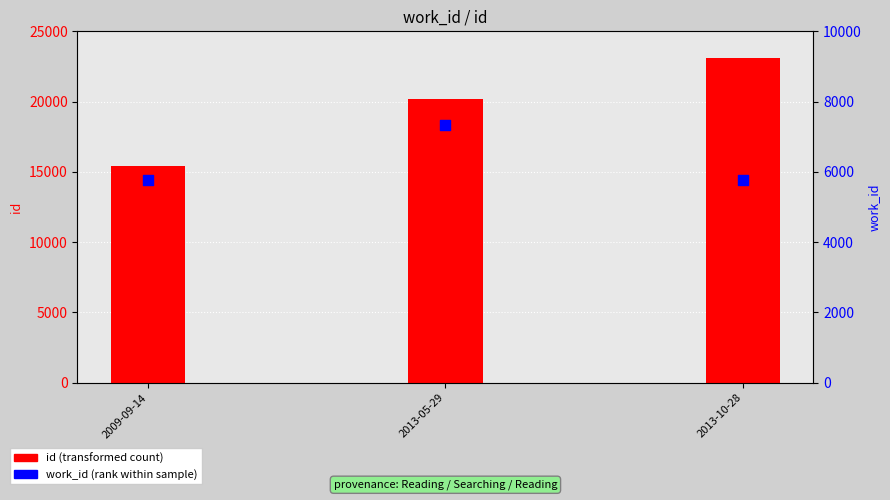

What are all the series names shown in the legend?

id, work_id